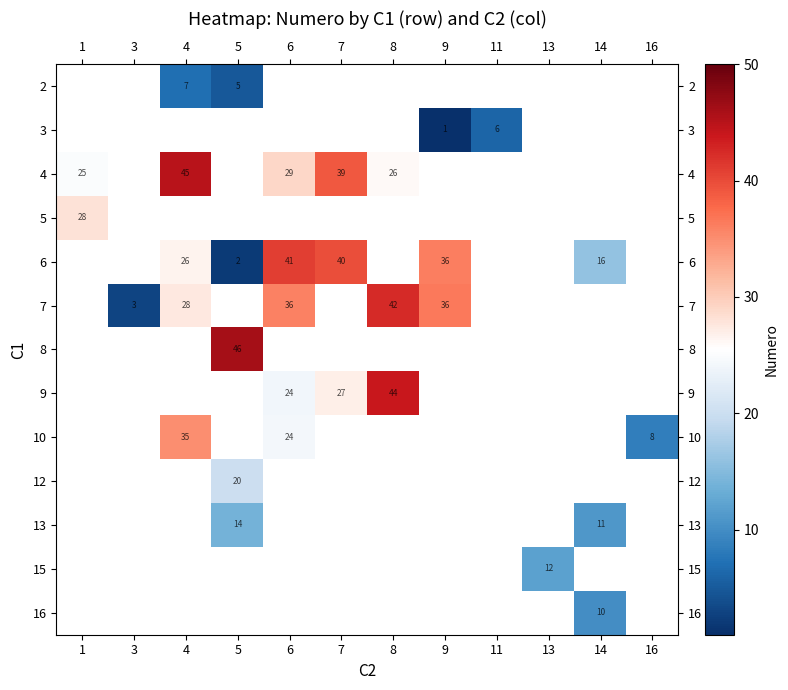

Which category has the highest value in the row_2 series?

4